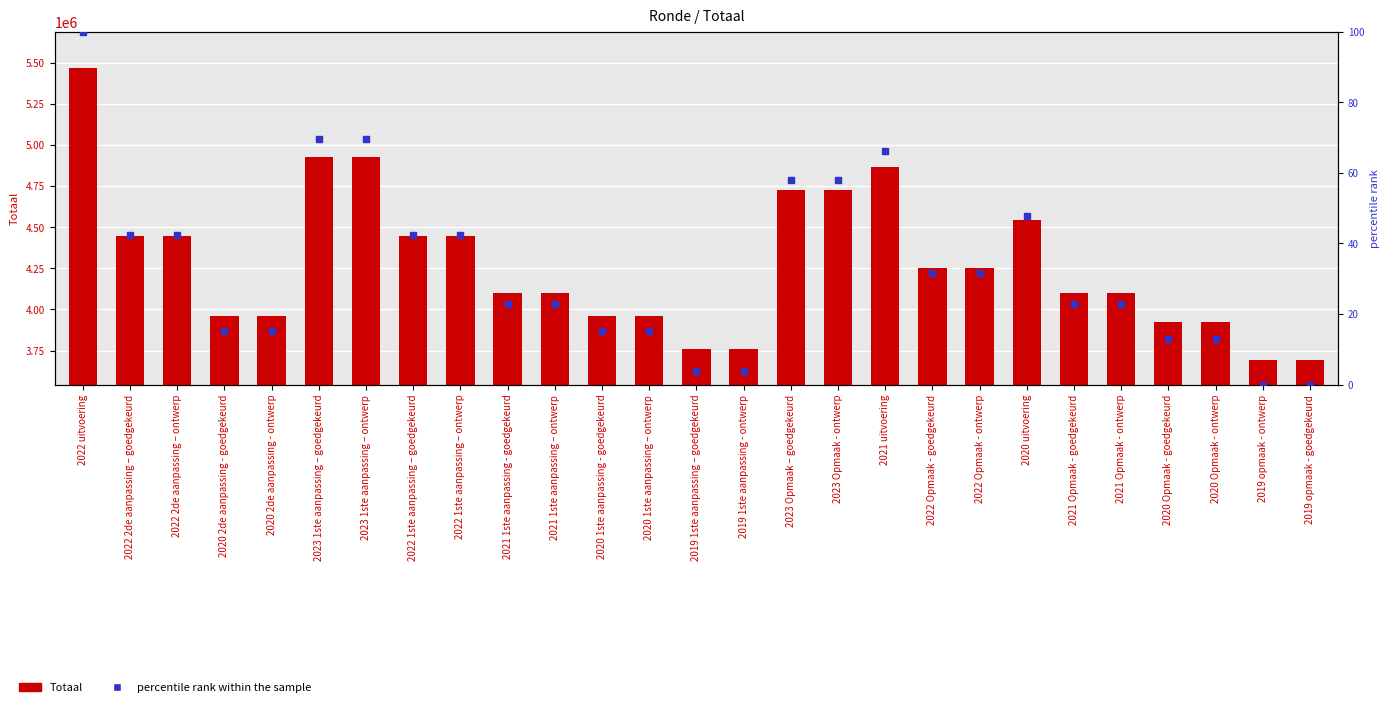

Which series has the largest total across all categories?

Totaal